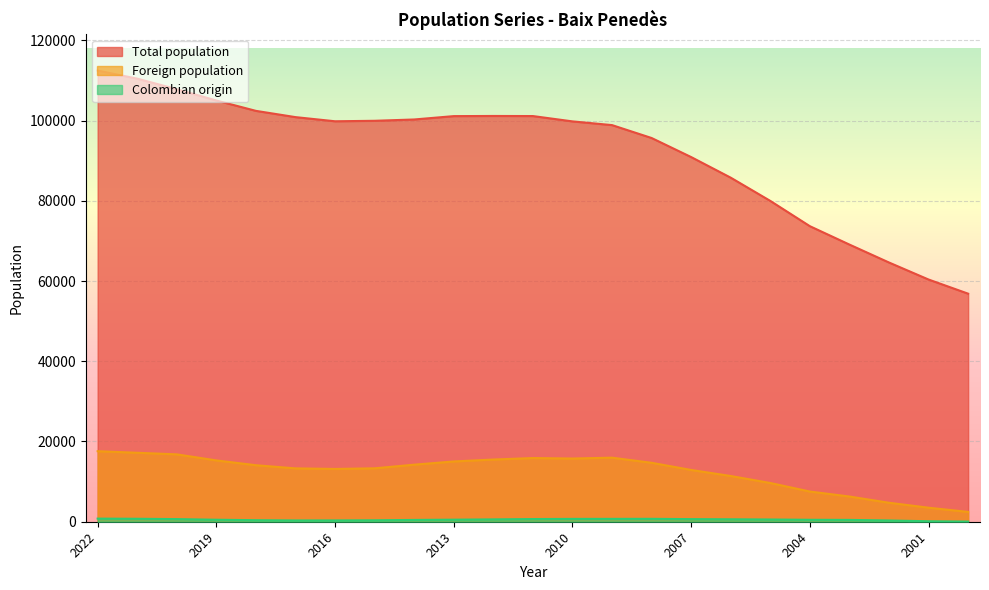

What is the maximum value shown in the chart?

112460